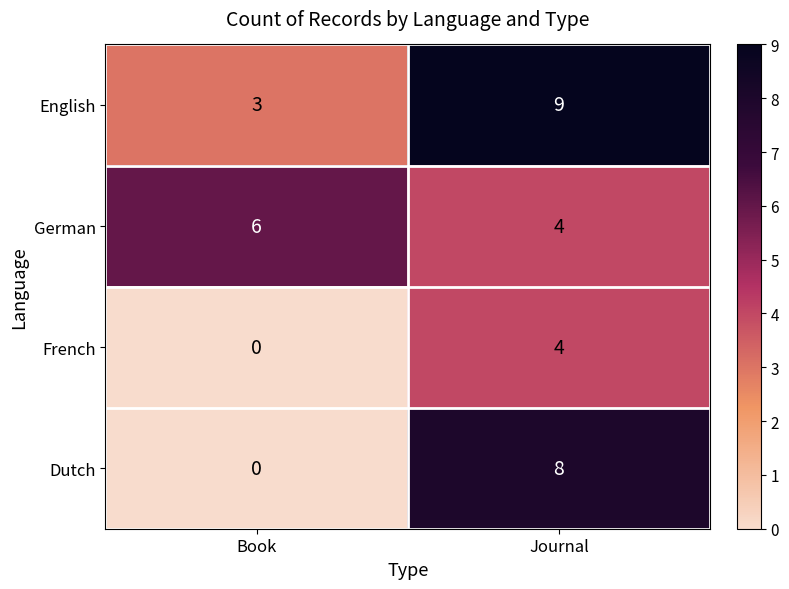

True or false: Dutch has a value of 0 at Book.

True